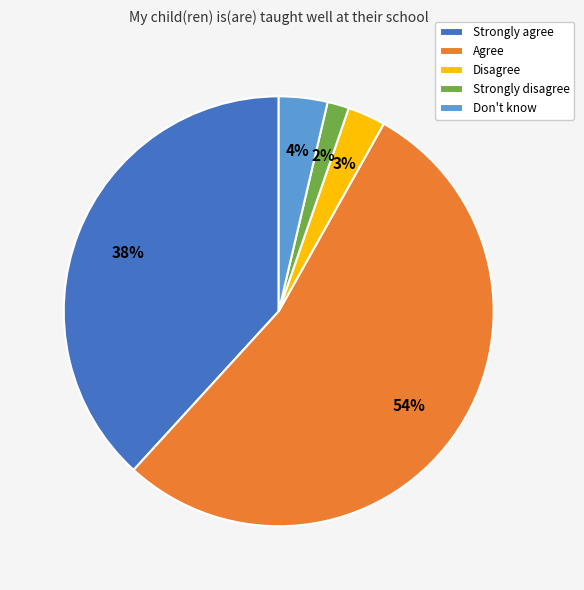

Which category has the biggest portion of the pie?

Agree